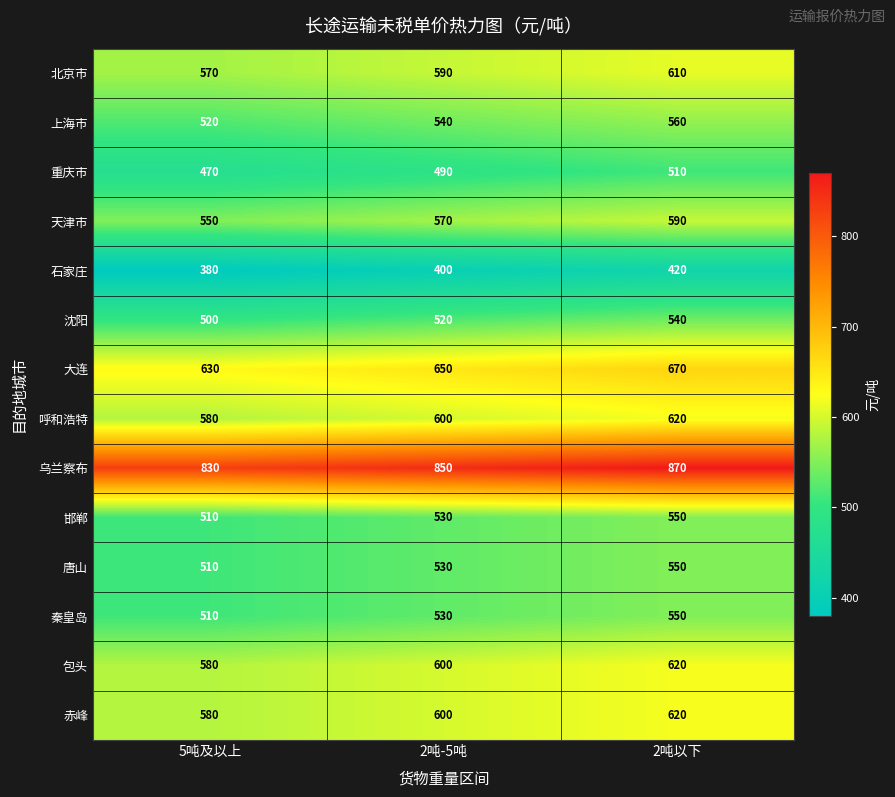

What is the minimum value shown in the chart?

380